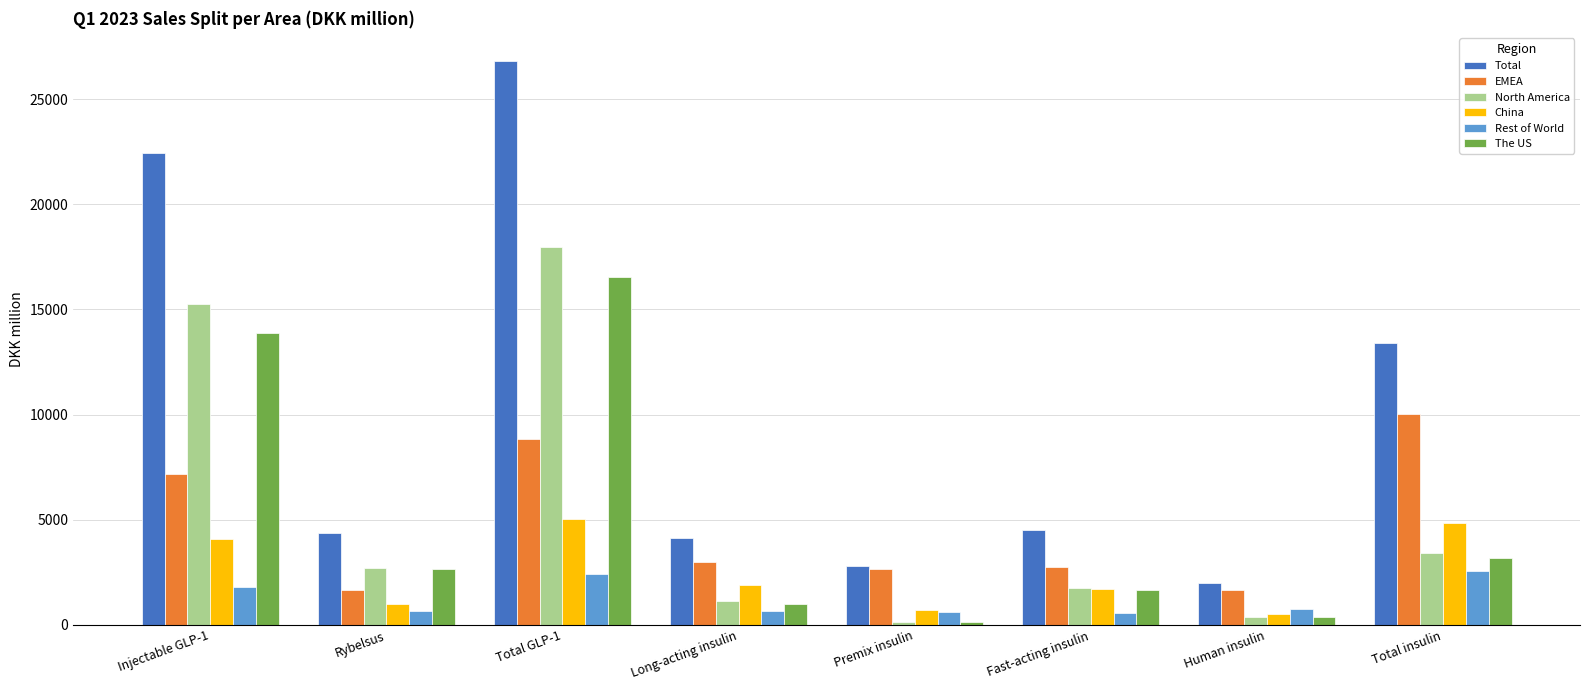

What is the difference between the maximum and minimum values in the China series?

4538